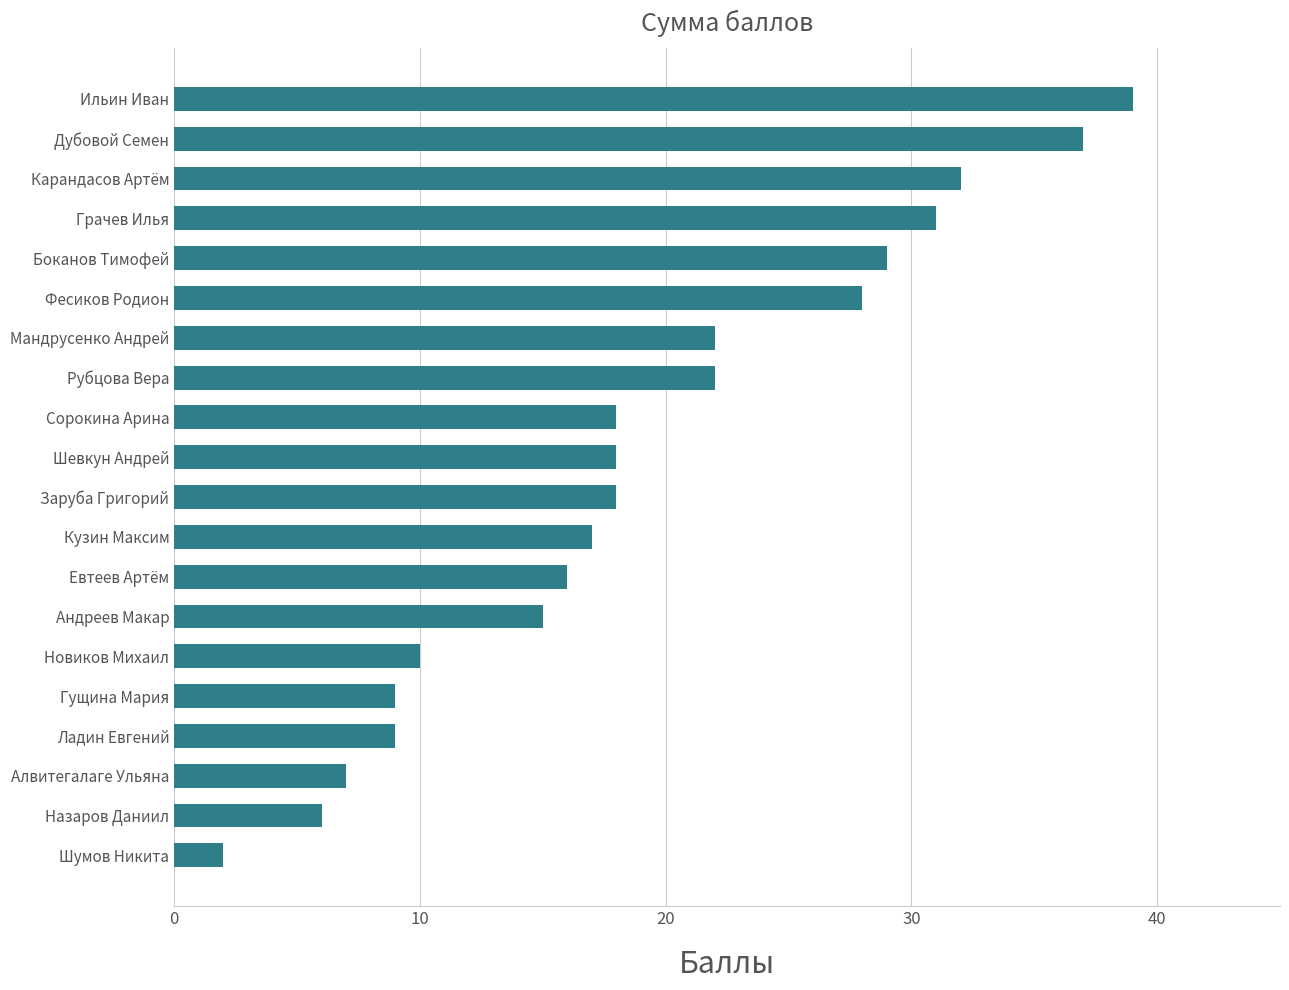

The chart shows a value of 12 at Боканов Тимофей. True or false?

False